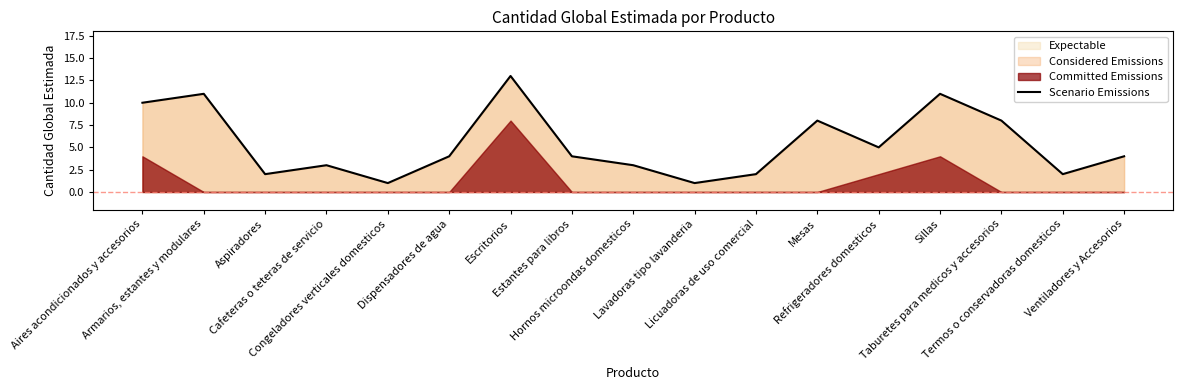

Where is the first local minimum?

Aspiradores